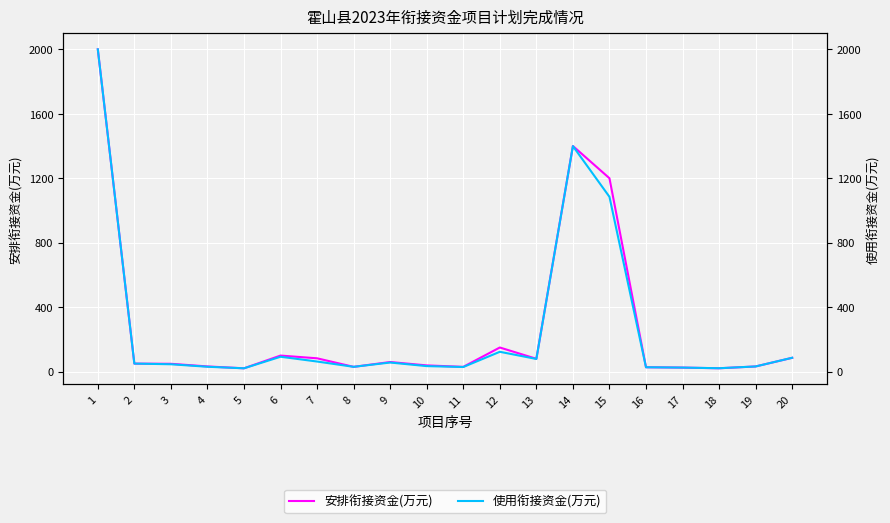

In 使用衔接资金(万元), how many points are lower than both neighbors (excluding endpoints)?

5